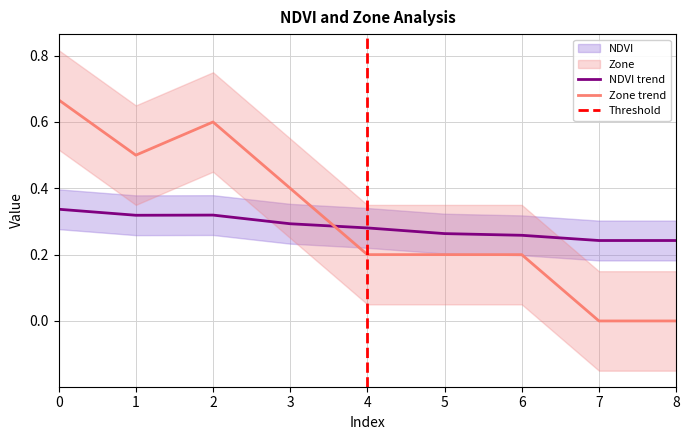

The value of Zone at 5 is 0.5. True or false?

False